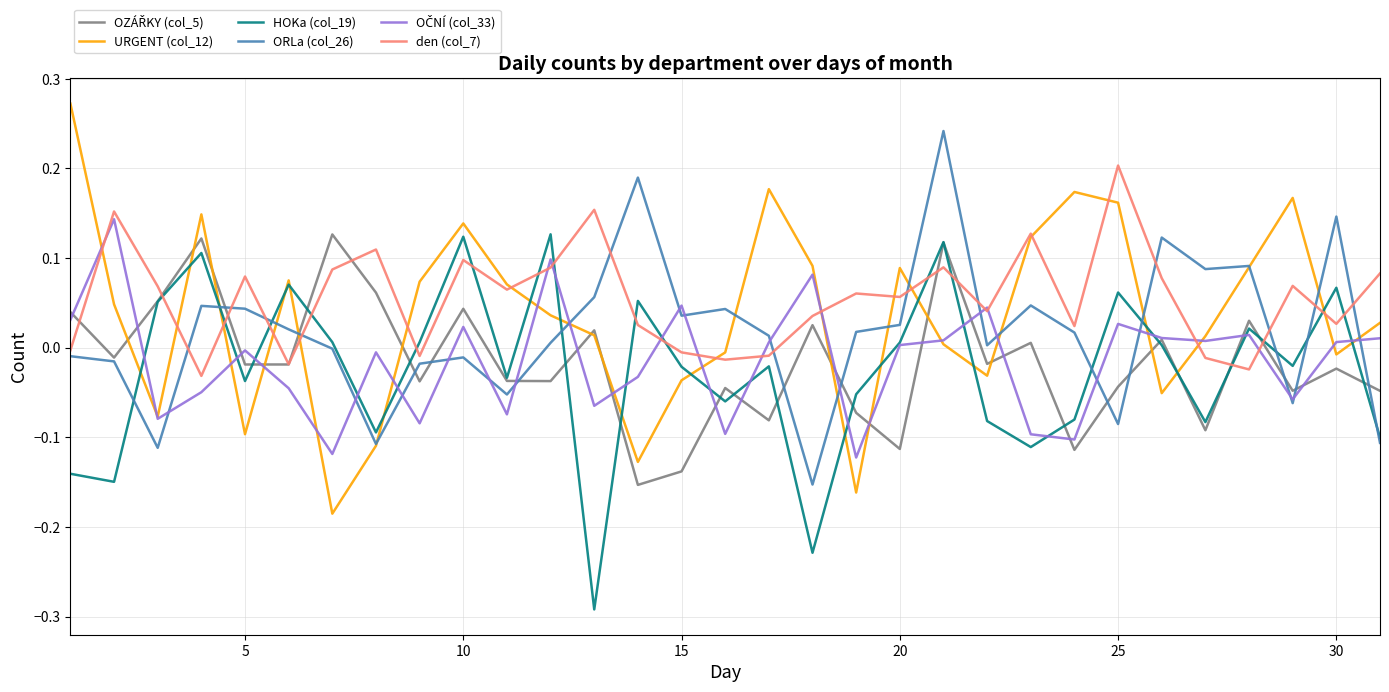

Which series ends up on top after the final intersection of ORLa (col_26) and den (col_7)?

den (col_7)